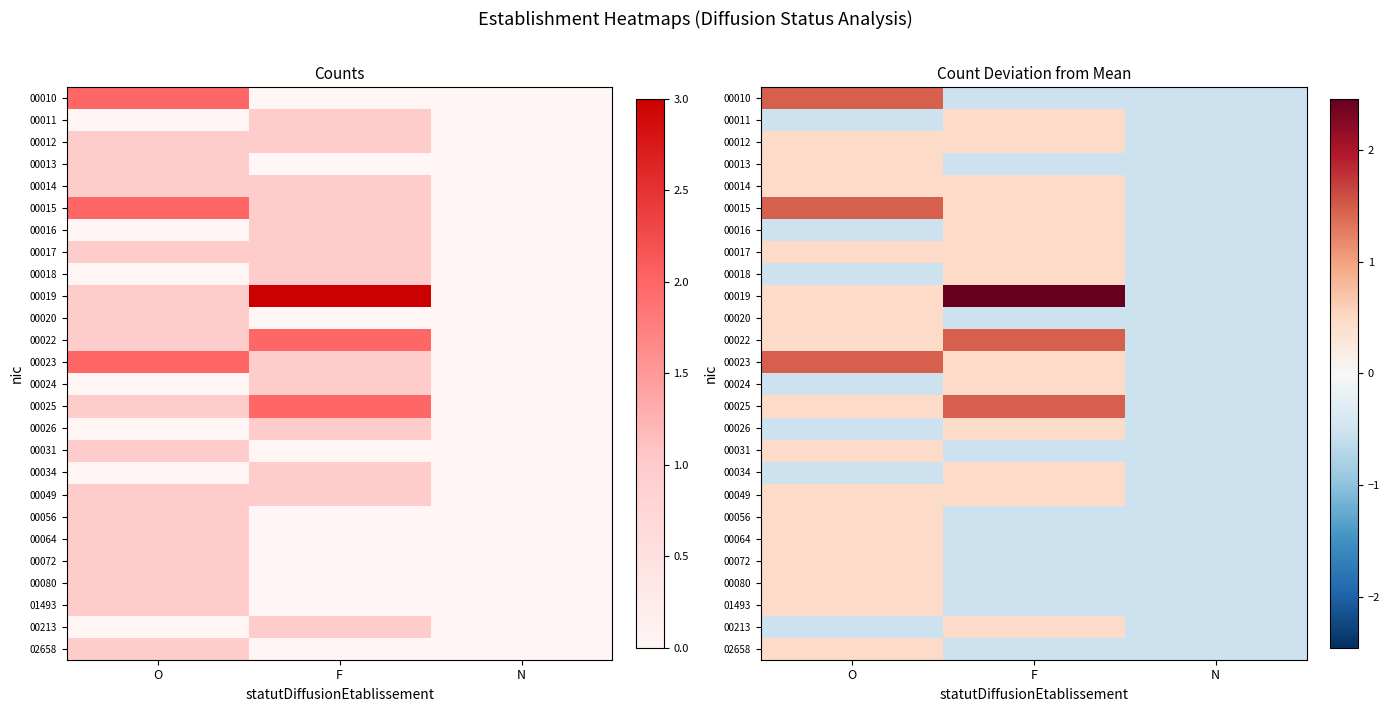

Which series has the largest range (max minus min)?

00019